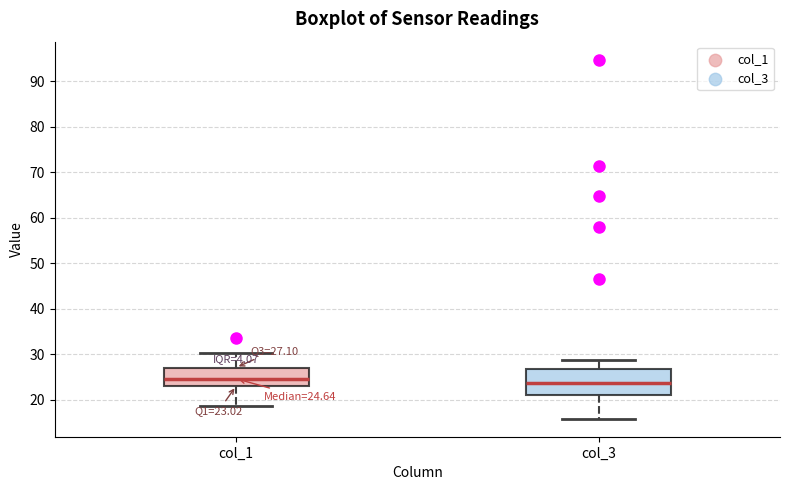

Comparing the boxes themselves (not the whiskers), which one is the tallest?

col_3